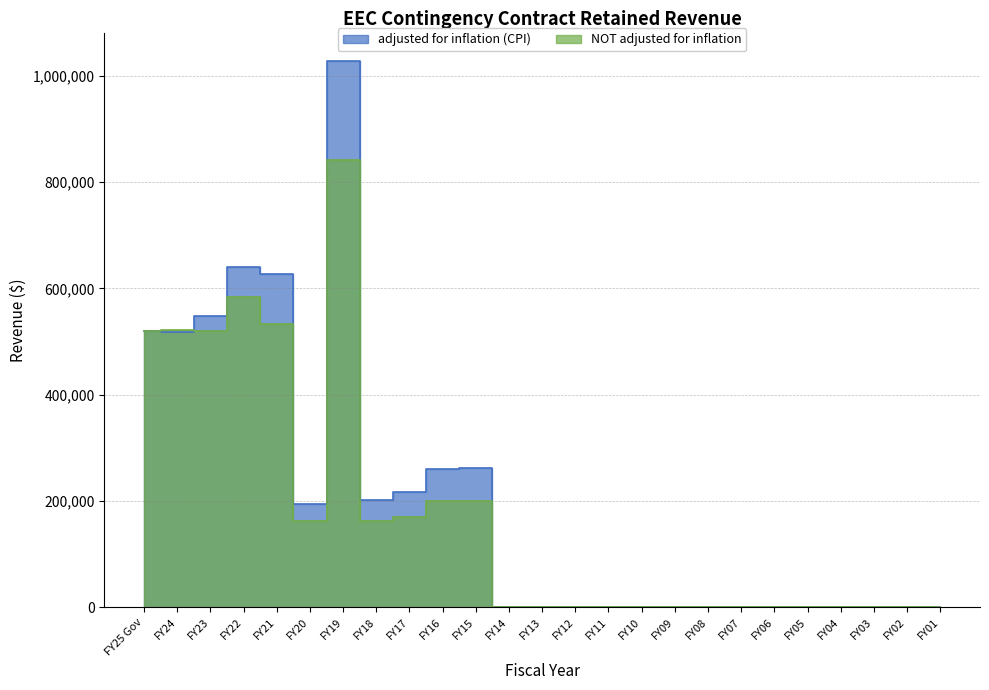

Which series ends up on top after the final intersection of NOT adjusted for inflation and adjusted for inflation (CPI)?

adjusted for inflation (CPI)